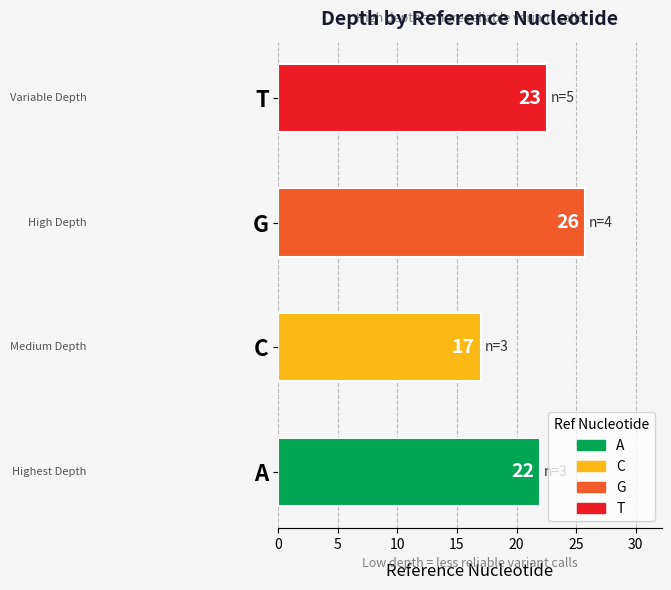

What value does the data have at T->A(116720421), to the nearest 5?

25